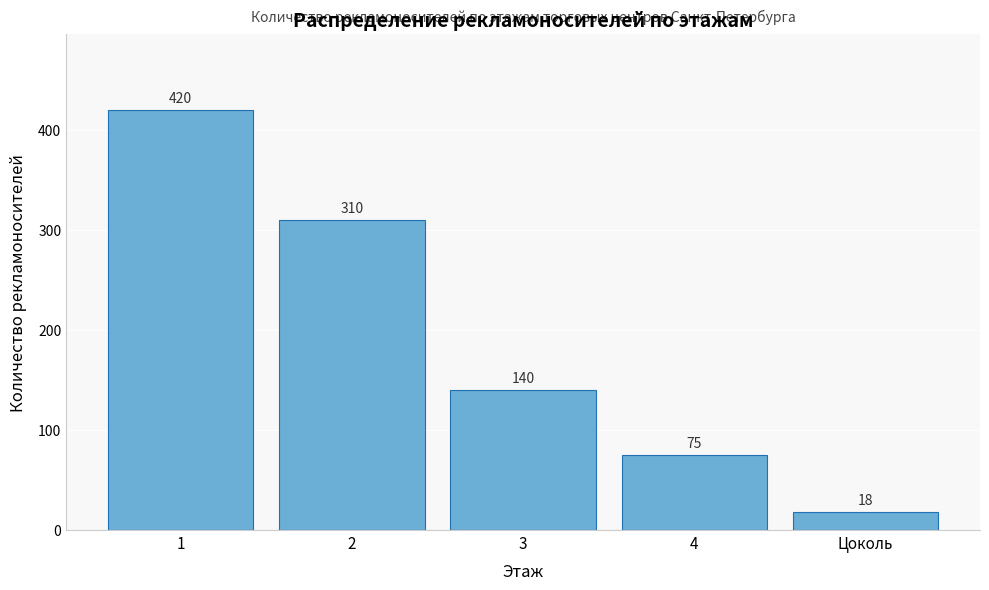

Reading right to left, list all the values displayed in this chart.

18	75	140	310	420